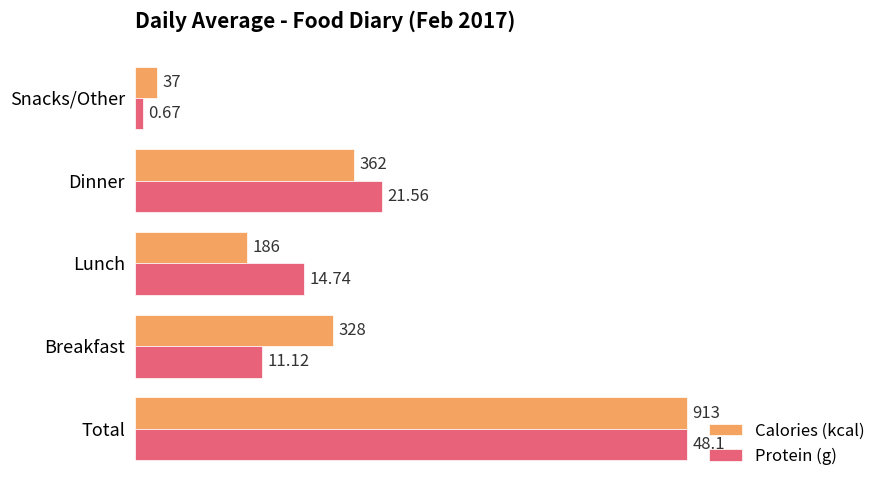

What are all the series names shown in the legend?

Calories (kcal), Protein (g)